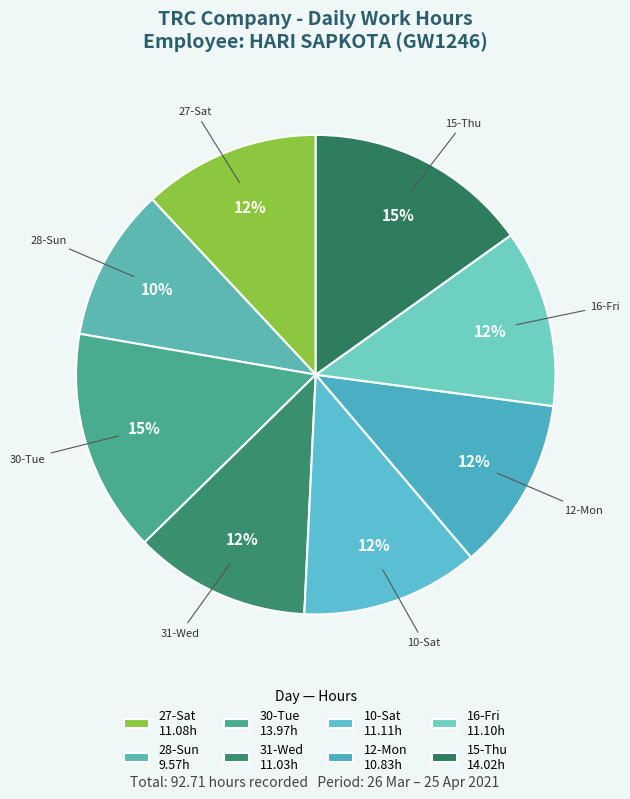

How many segments does this pie chart have?

8